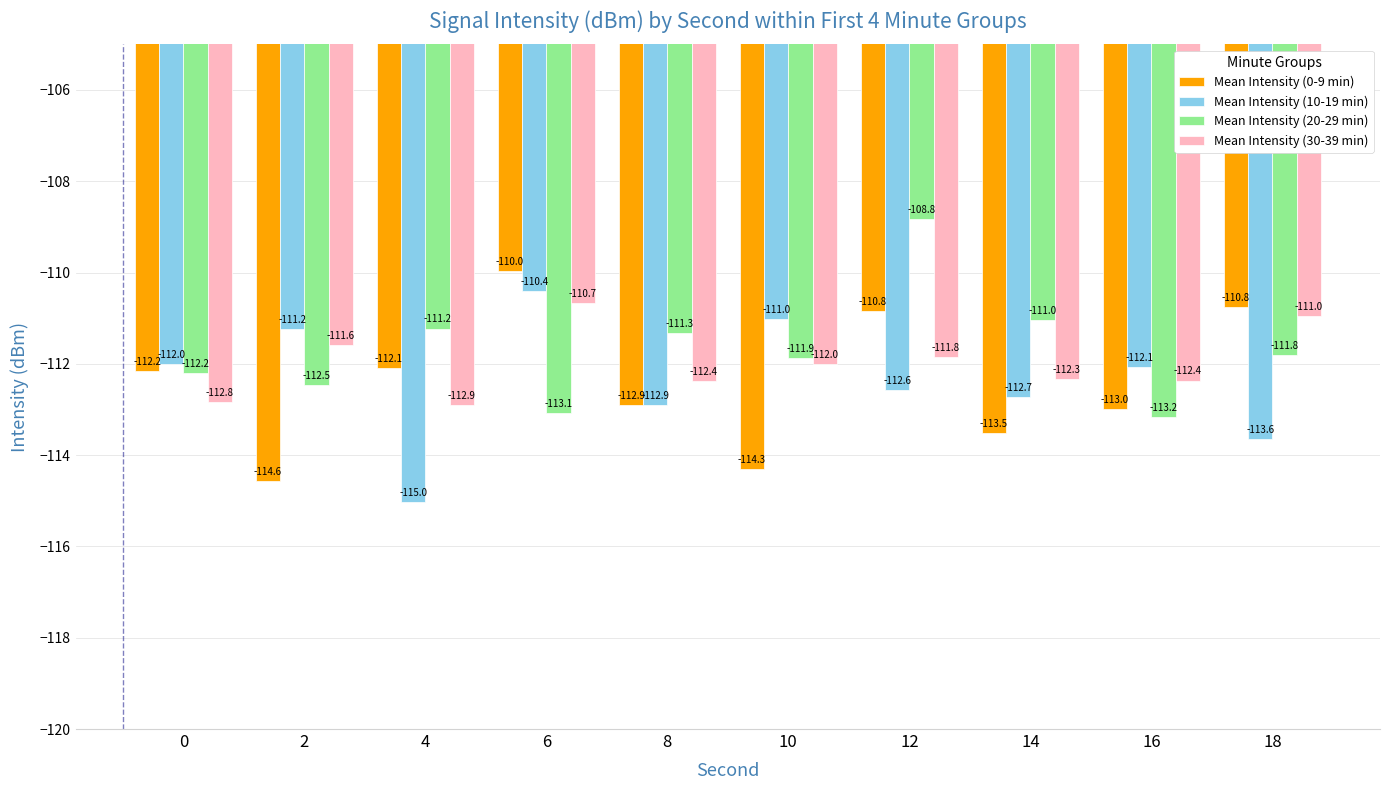

List the series in order of their peak value, lowest first.

Mean Intensity (30-39 min), Mean Intensity (10-19 min), Mean Intensity (0-9 min), Mean Intensity (20-29 min)